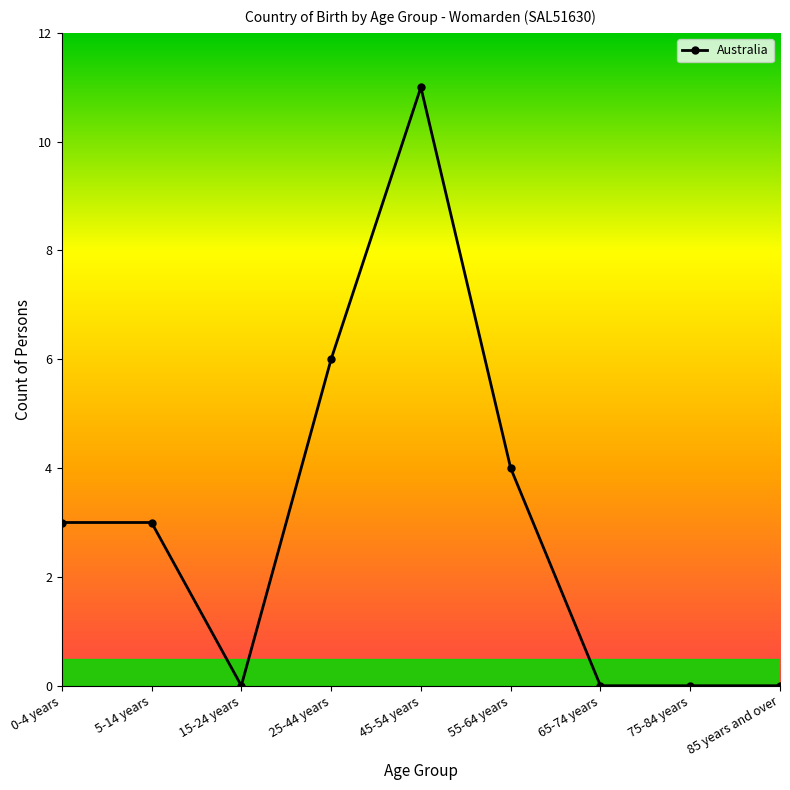

What is the change in value from 0-4 years to 65-74 years?

-3